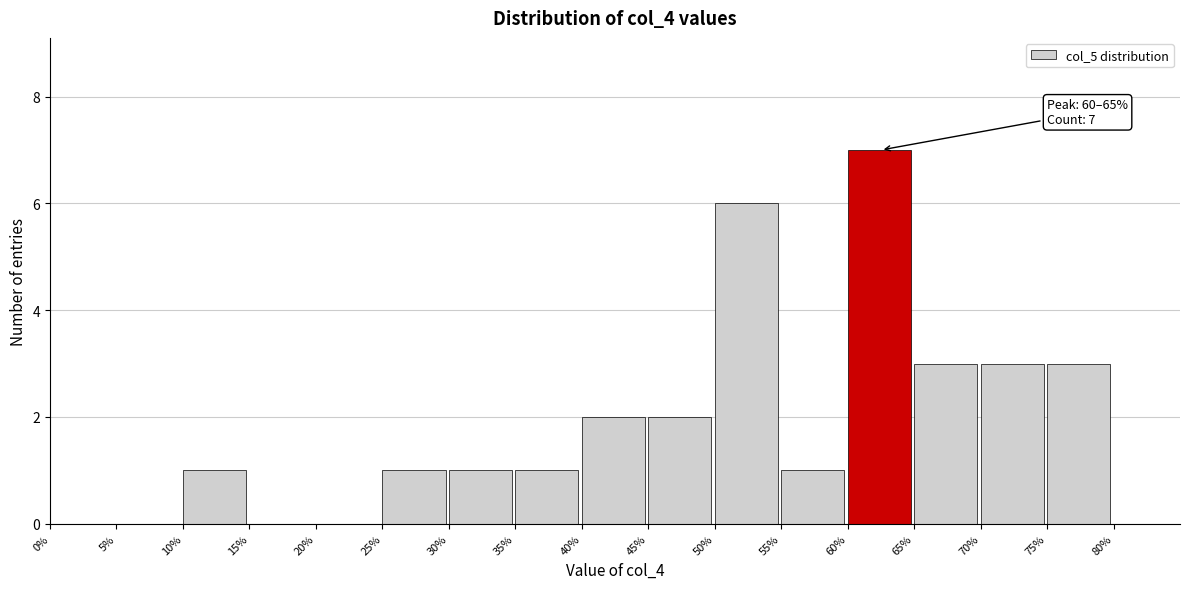

Which range on the x-axis has the tallest bar?

60 to 65